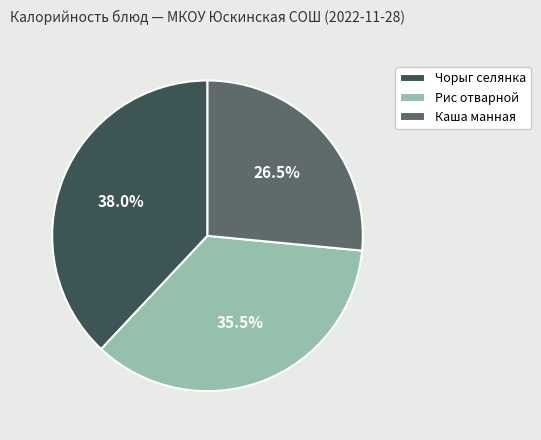

How many slices are in this pie chart?

3